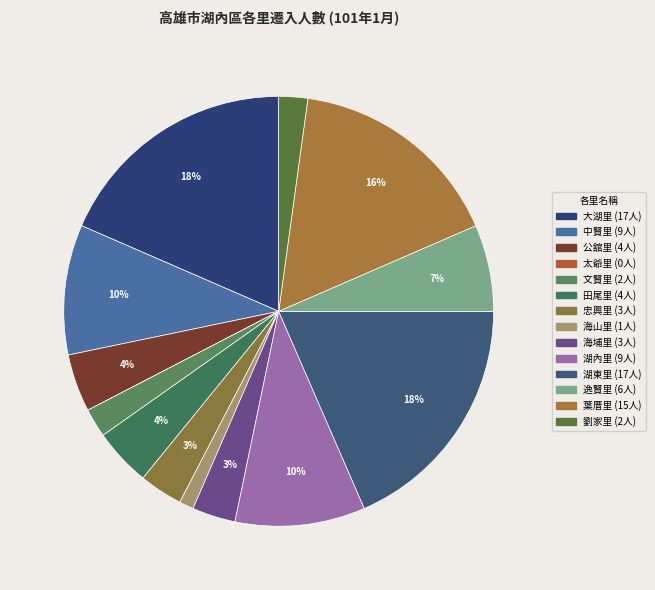

What percentage do 文賢里 and 大湖里 together represent?

20.7%